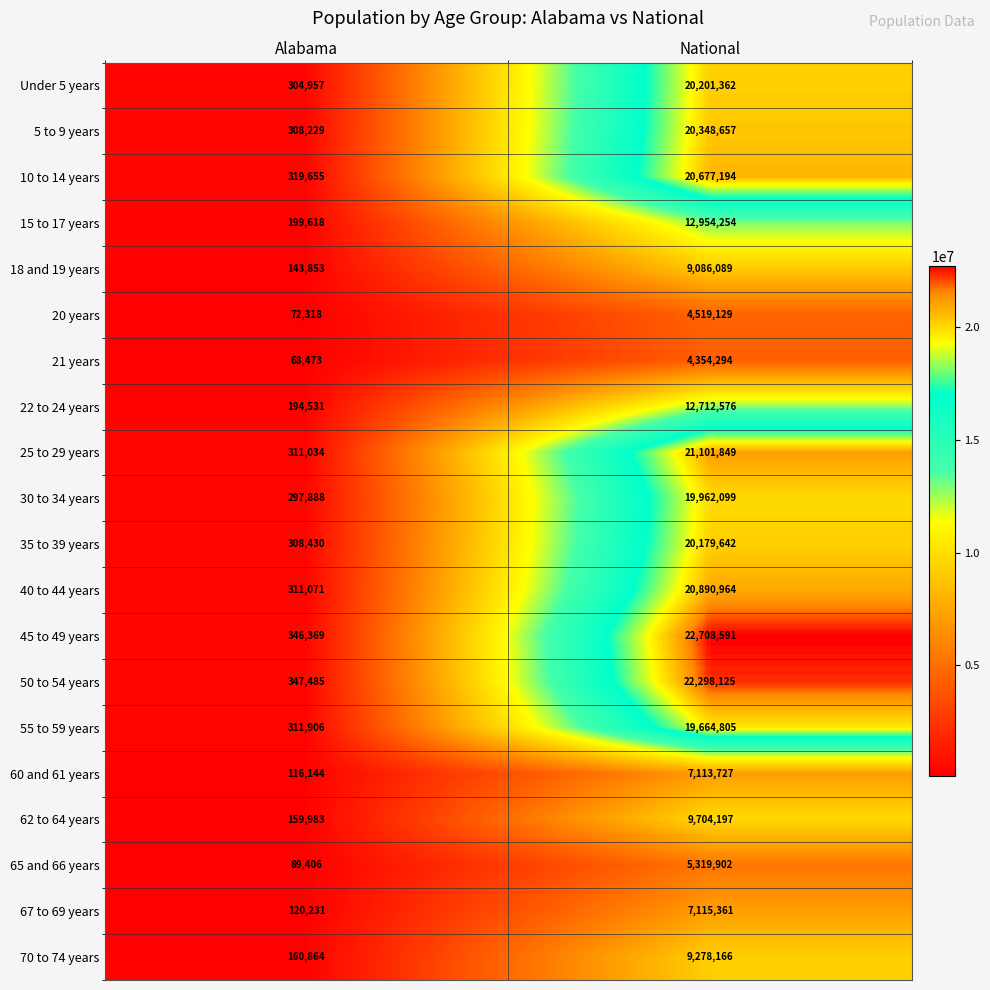

Which series has the largest range (max minus min)?

45 to 49 years